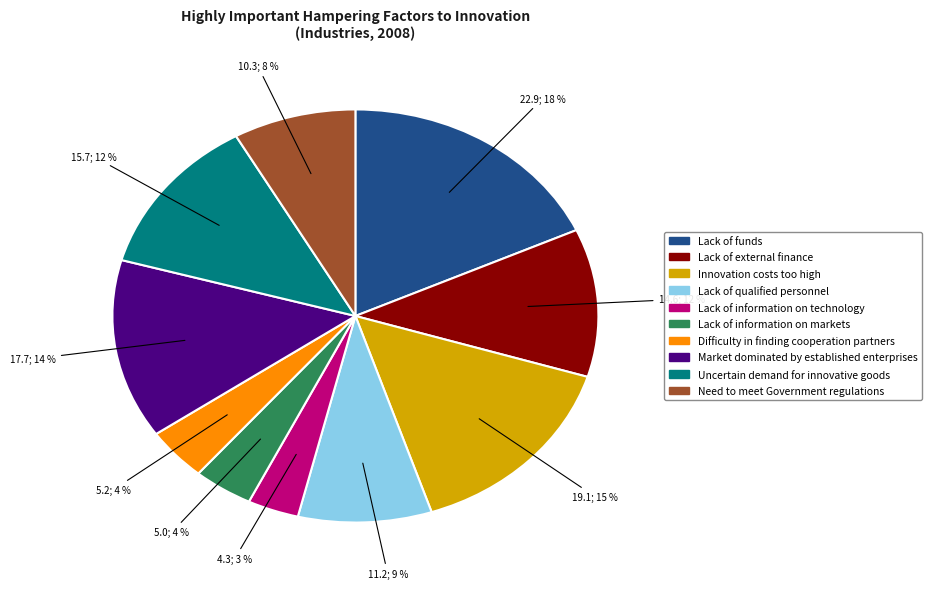

To the nearest percent, what portion does Lack of information on markets represent?

4%